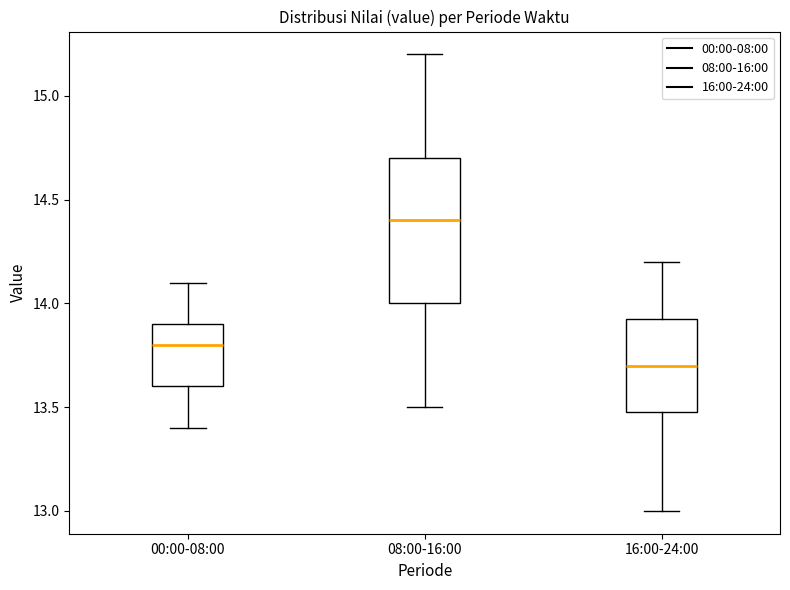

Which box has the lowest median line?

16:00-24:00